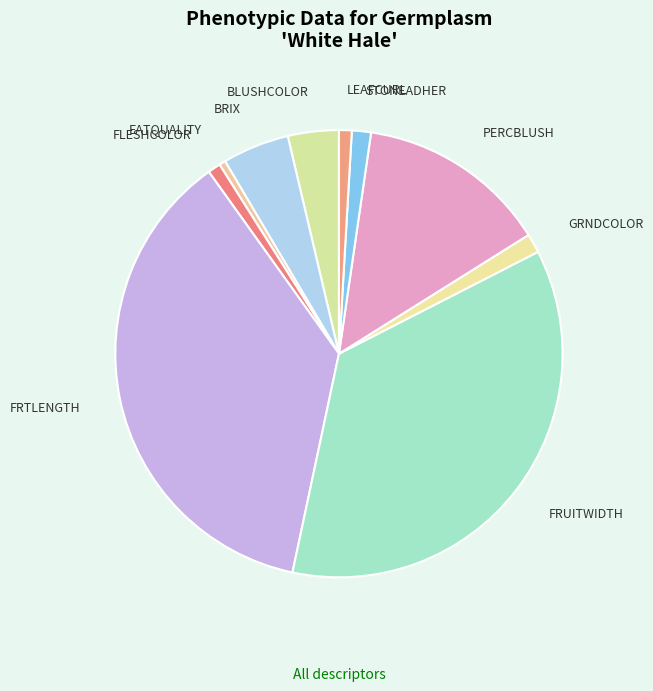

How many segments does this pie chart have?

10